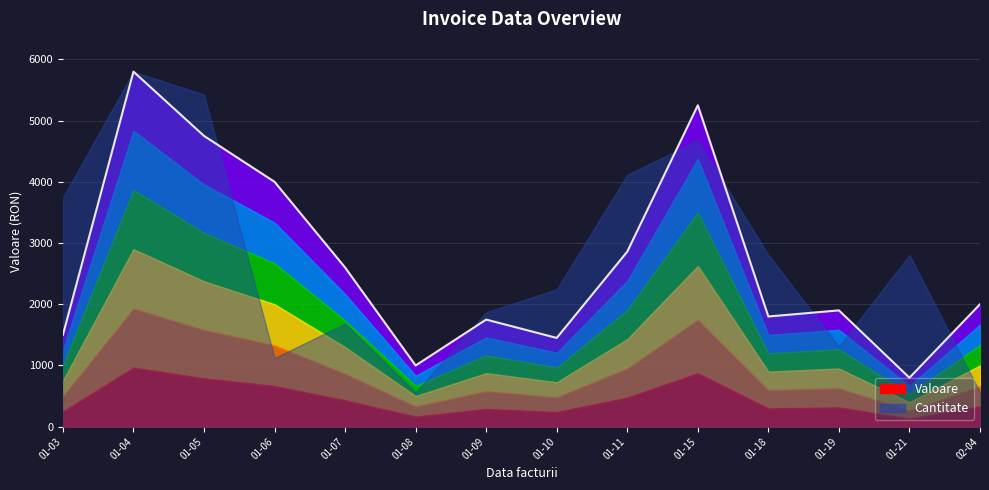

Approximately how many times larger is the value at 01-15 compared to 01-03?

3.5